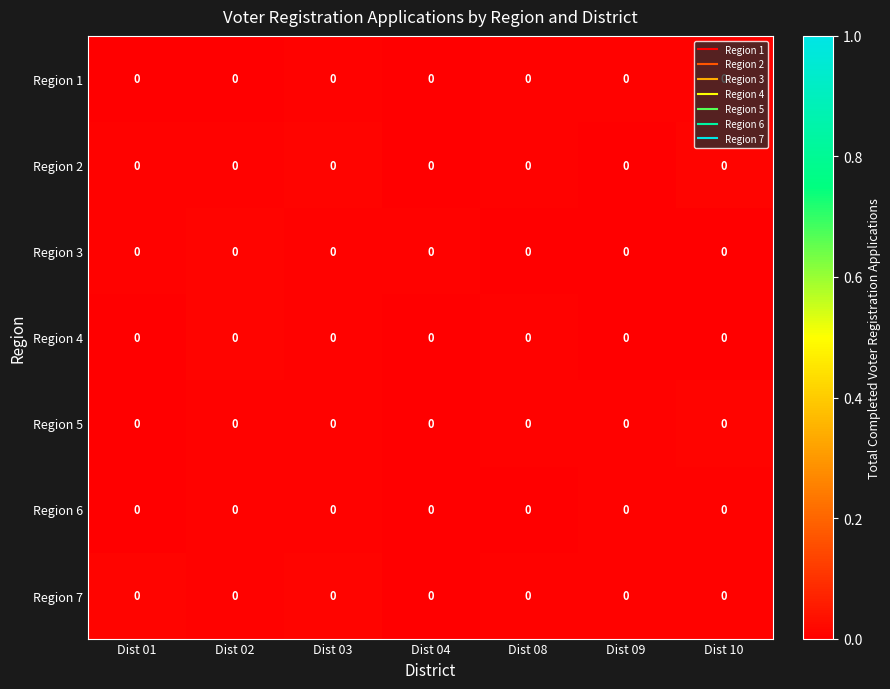

How many data points does each series have?

7